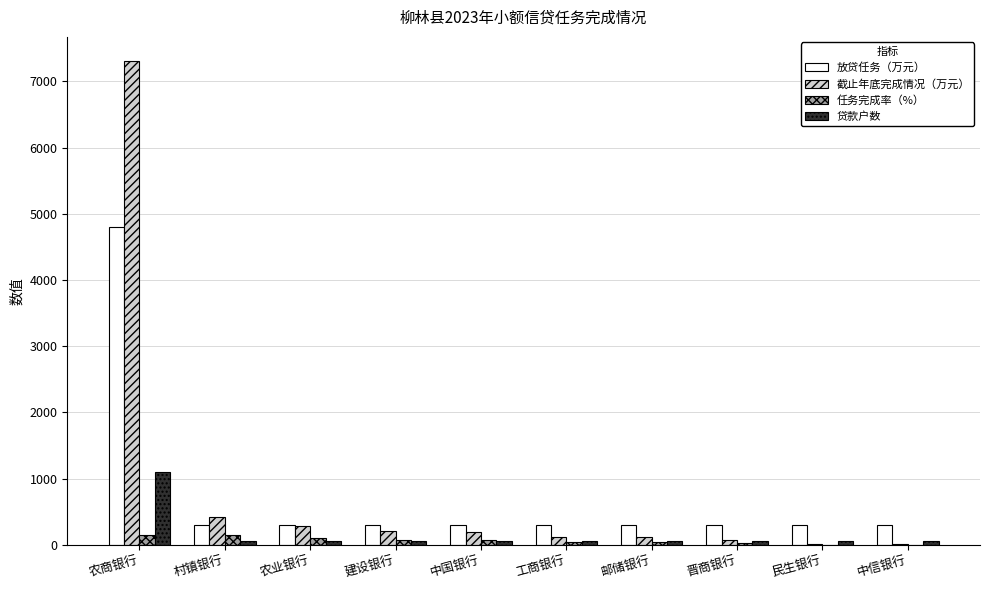

Count the number of categories in the chart.

10